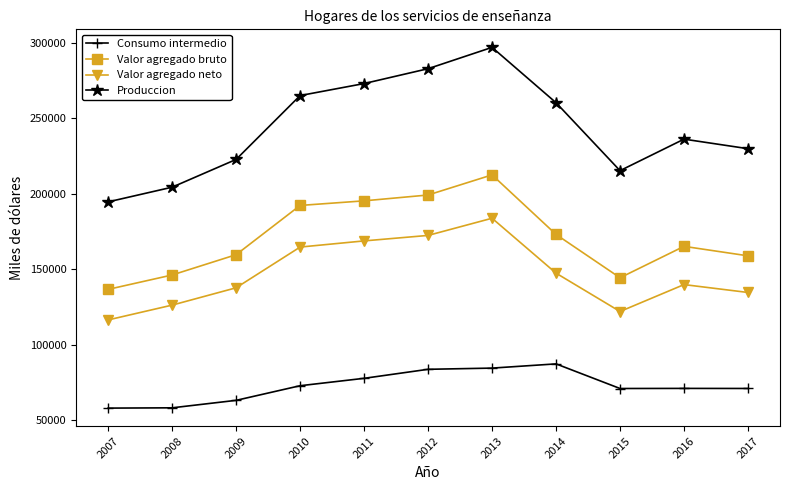

In Produccion, how many points are lower than both neighbors (excluding endpoints)?

1